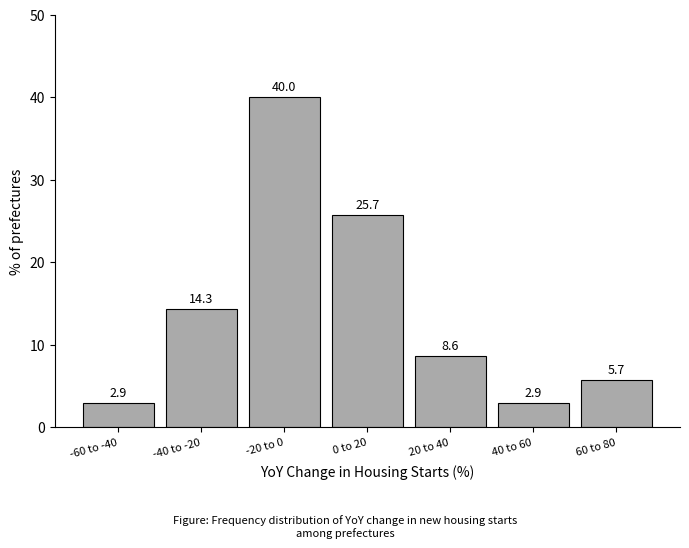

Reading right to left, what are all the values shown in this chart?

5.7	2.9	8.6	25.7	40.0	14.3	2.9